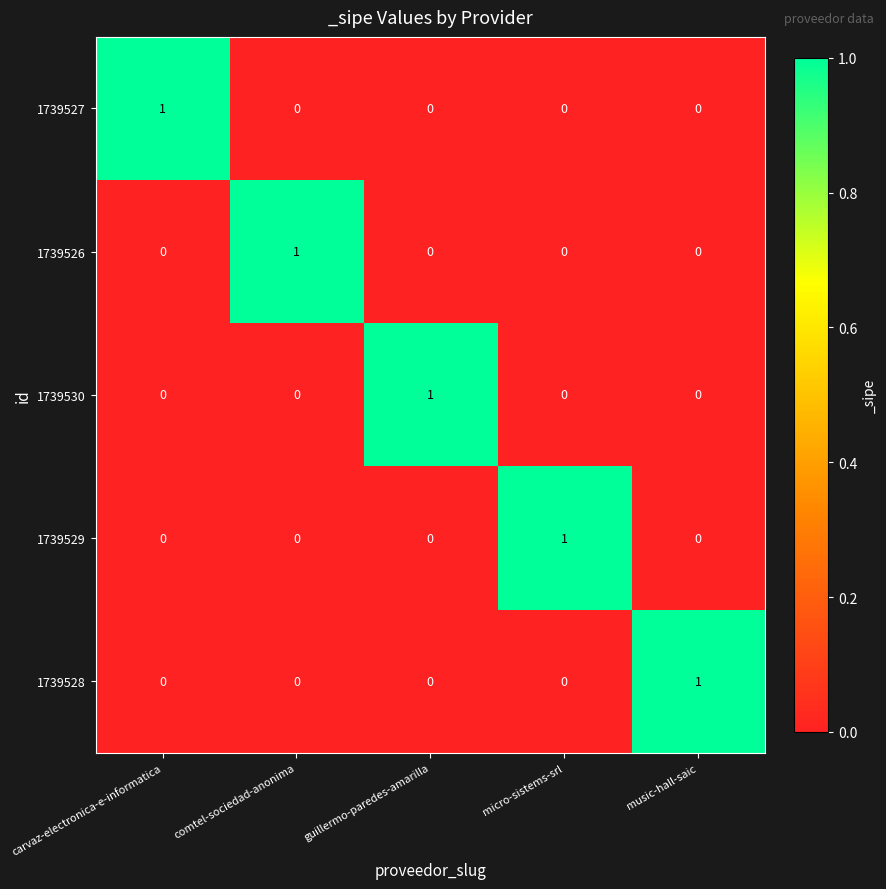

Reading left to right, list all the values displayed in this chart.

1739527: carvaz-electronica-e-informatica=1	comtel-sociedad-anonima=0	guillermo-paredes-amarilla=0	micro-sistems-srl=0	music-hall-saic=0
1739526: carvaz-electronica-e-informatica=0	comtel-sociedad-anonima=1	guillermo-paredes-amarilla=0	micro-sistems-srl=0	music-hall-saic=0
1739530: carvaz-electronica-e-informatica=0	comtel-sociedad-anonima=0	guillermo-paredes-amarilla=1	micro-sistems-srl=0	music-hall-saic=0
1739529: carvaz-electronica-e-informatica=0	comtel-sociedad-anonima=0	guillermo-paredes-amarilla=0	micro-sistems-srl=1	music-hall-saic=0
1739528: carvaz-electronica-e-informatica=0	comtel-sociedad-anonima=0	guillermo-paredes-amarilla=0	micro-sistems-srl=0	music-hall-saic=1